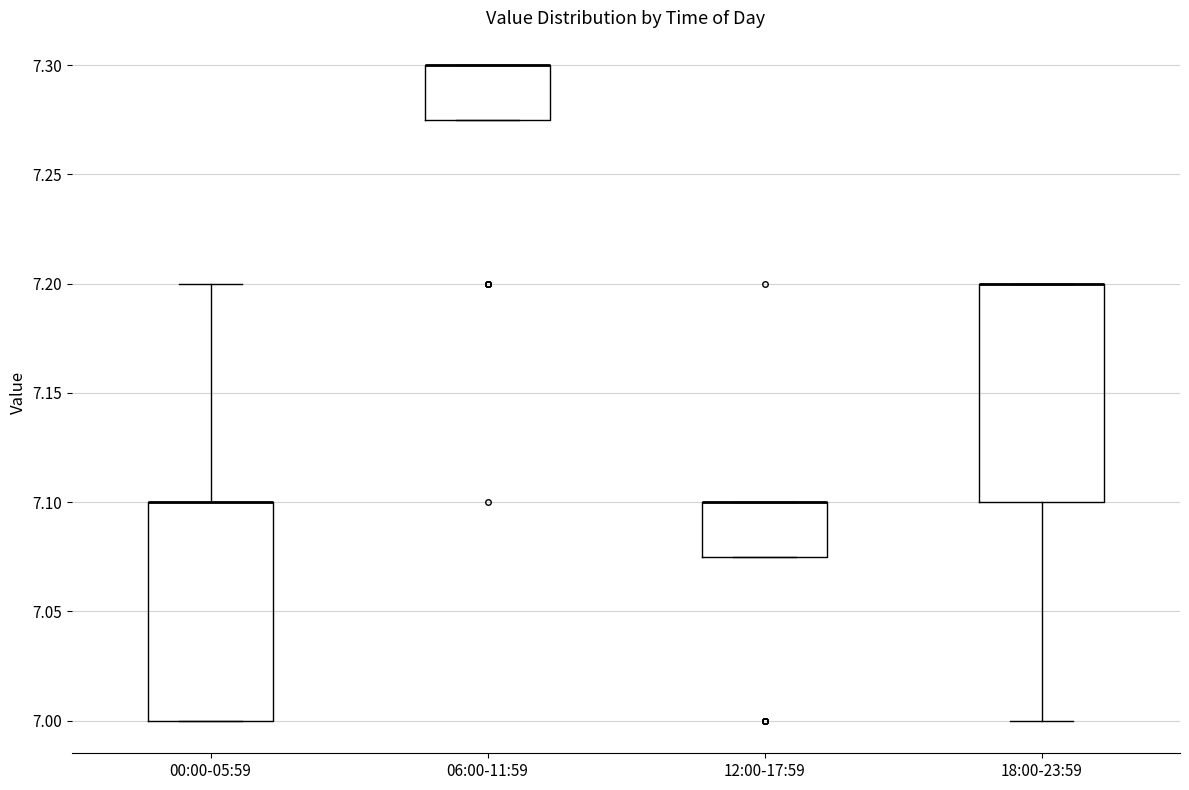

Reading left to right, read every box against the y-axis: the position of its median line, the range the box covers, and the ends of its whiskers. The values are not printed on the chart, so give them approximately, as read against the axis.

00:00-05:59: median 7.100 (drawn on the box's upper edge), box 7.000 to 7.100, whiskers 7.000 to 7.200
06:00-11:59: median 7.300 (drawn on the box's upper edge), box 7.275 to 7.300, whiskers 7.275 to 7.300
12:00-17:59: median 7.100 (drawn on the box's upper edge), box 7.075 to 7.100, whiskers 7.075 to 7.100
18:00-23:59: median 7.200 (drawn on the box's upper edge), box 7.100 to 7.200, whiskers 7.000 to 7.200